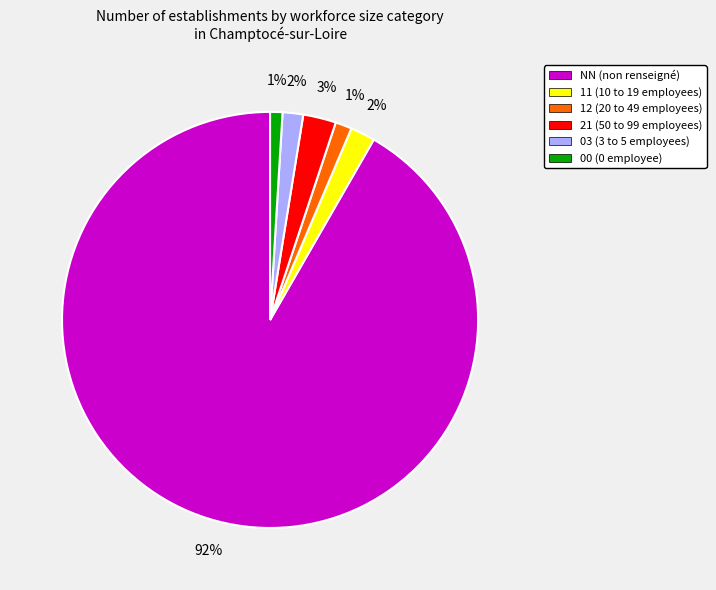

Which category has the biggest portion of the pie?

NN